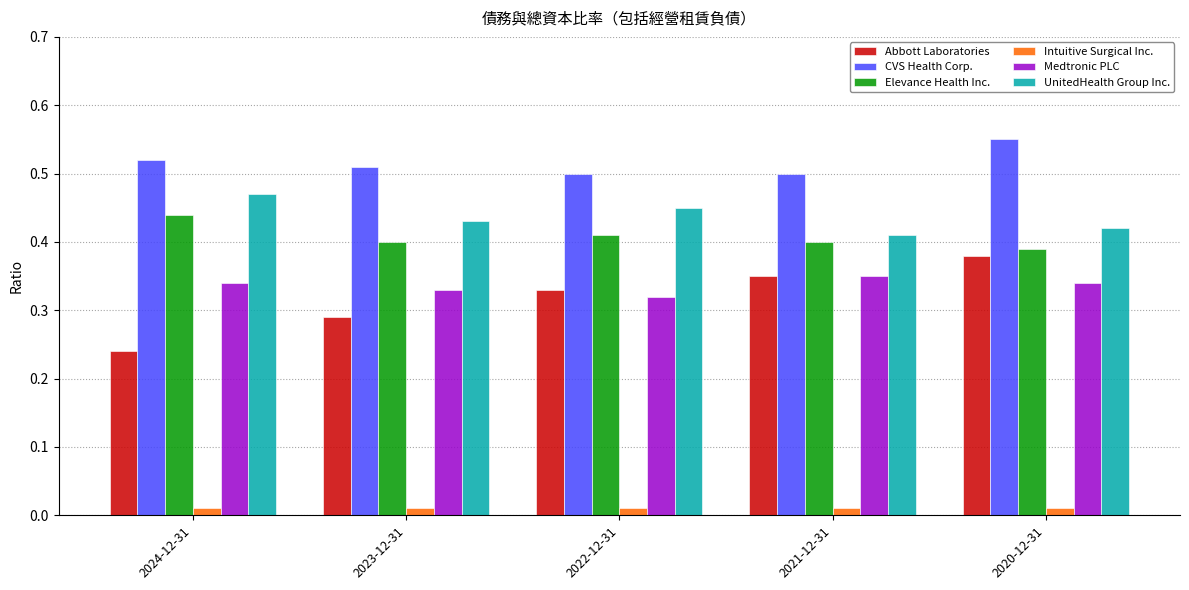

Which series has the largest total across all categories?

CVS Health Corp.